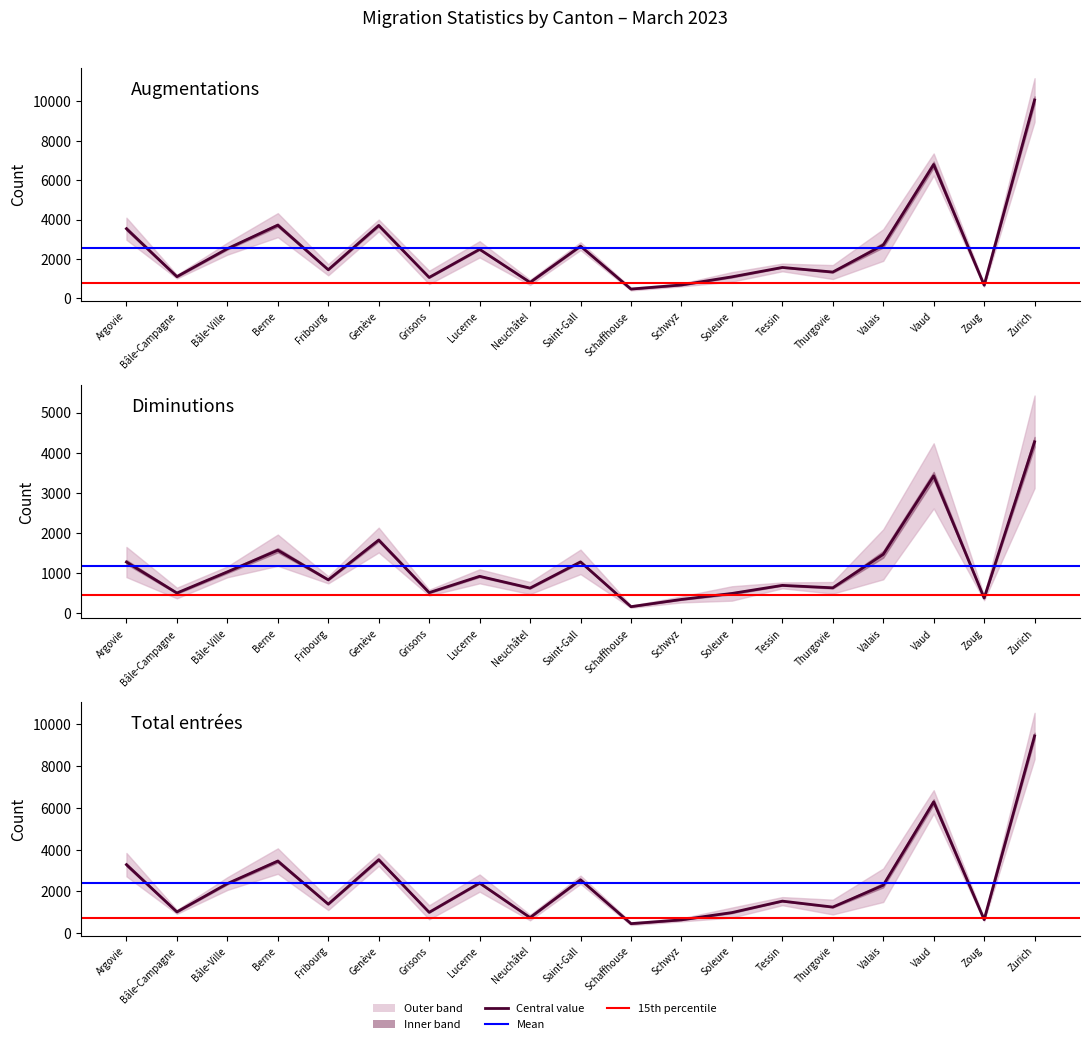

Is it true that Diminutions equals 622 at Thurgovie?

True